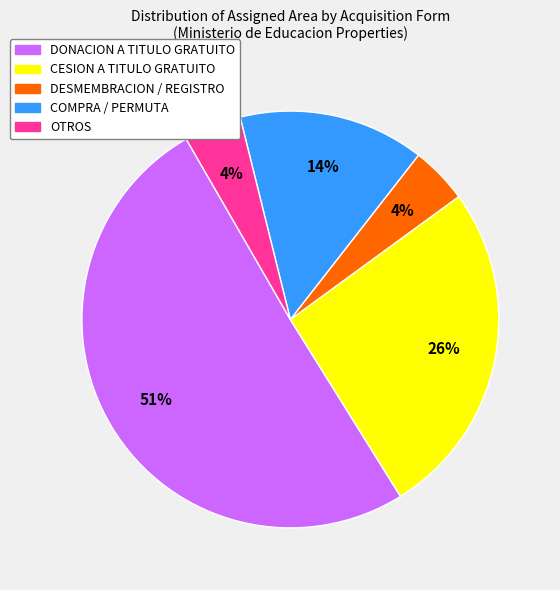

Is there a majority slice in this chart?

Yes